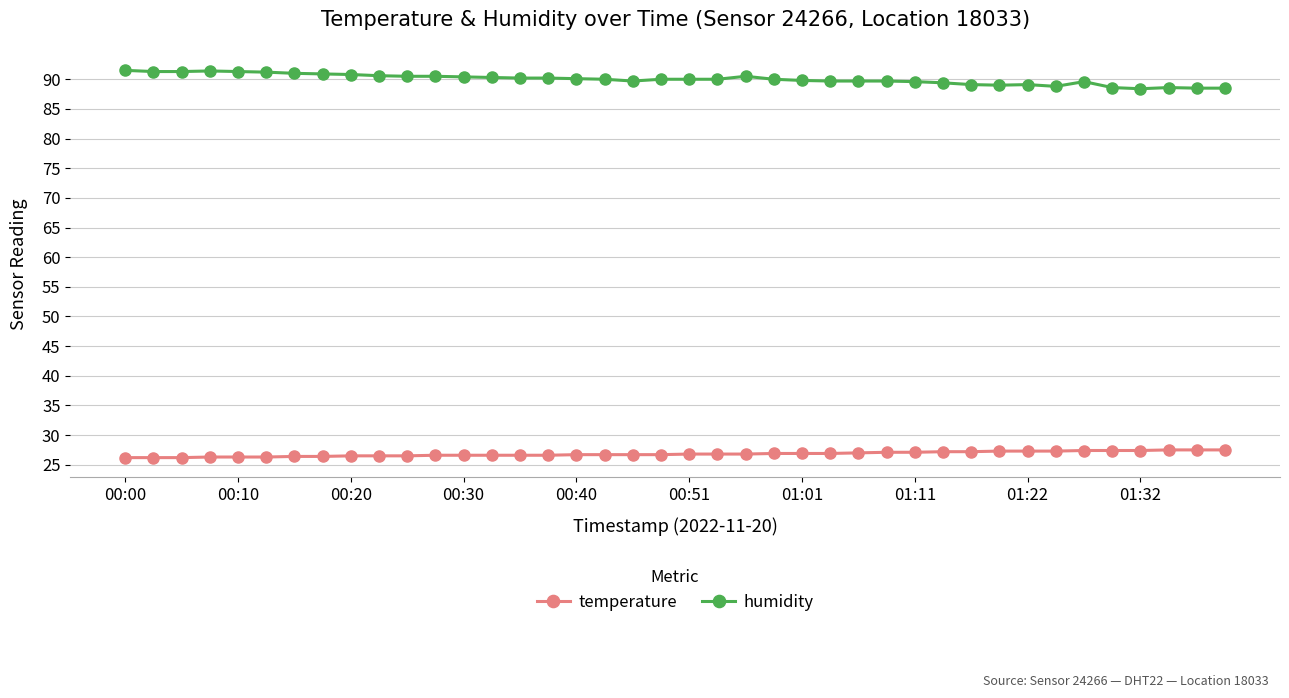

What is the minimum value for temperature?

26.2